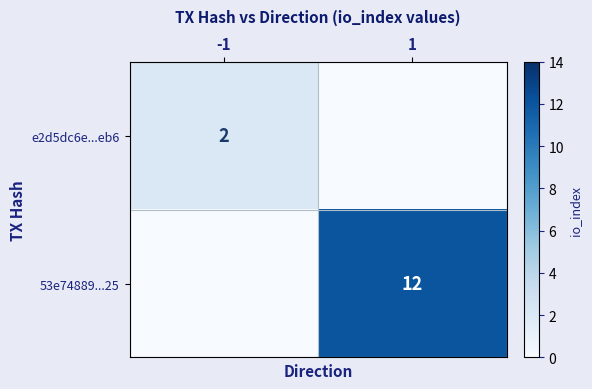

True or false: e2d5dc6e...eb6 has a value of 3 at -1.

False